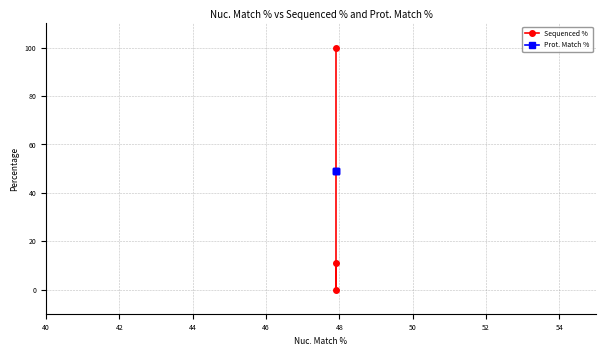

What is the maximum value shown in the chart?

100.0